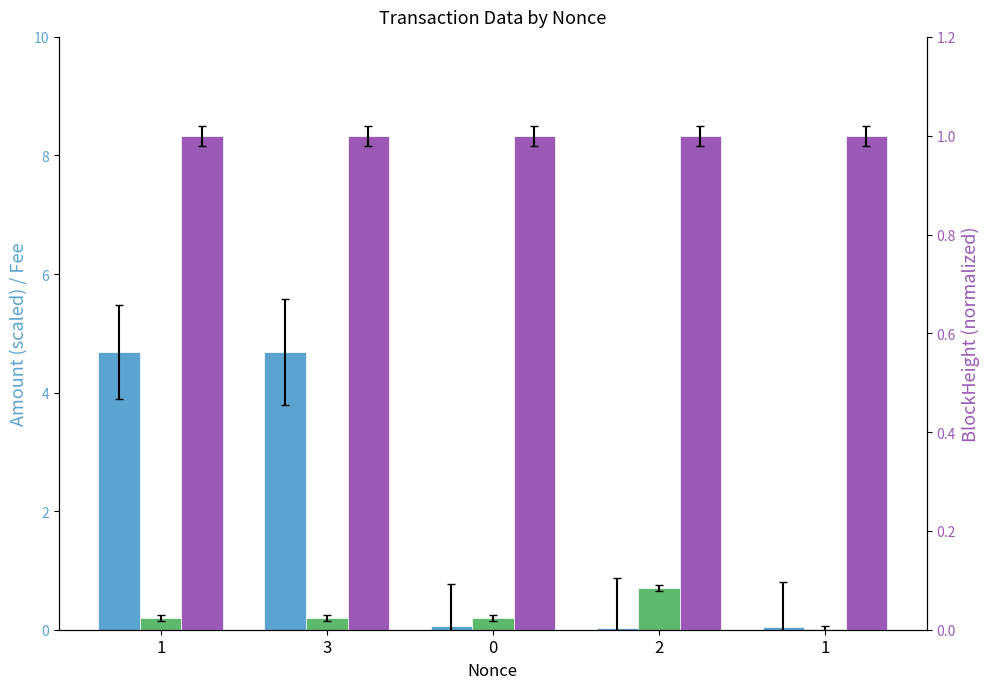

What is the total value across all series at 1?

5.9